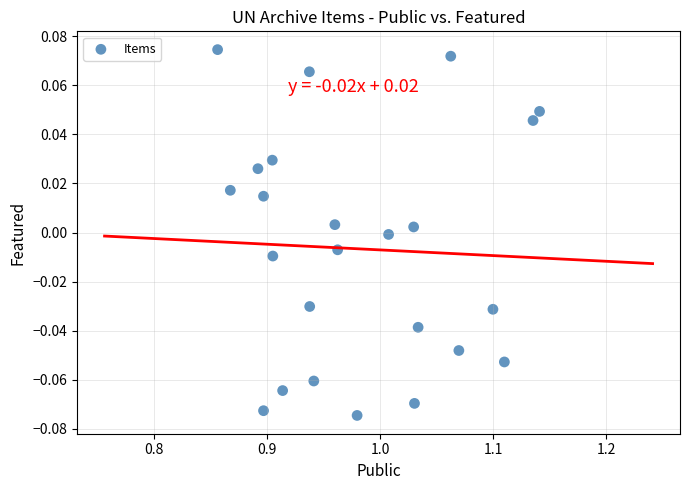

What is the range of X values (max minus min)?

0.3